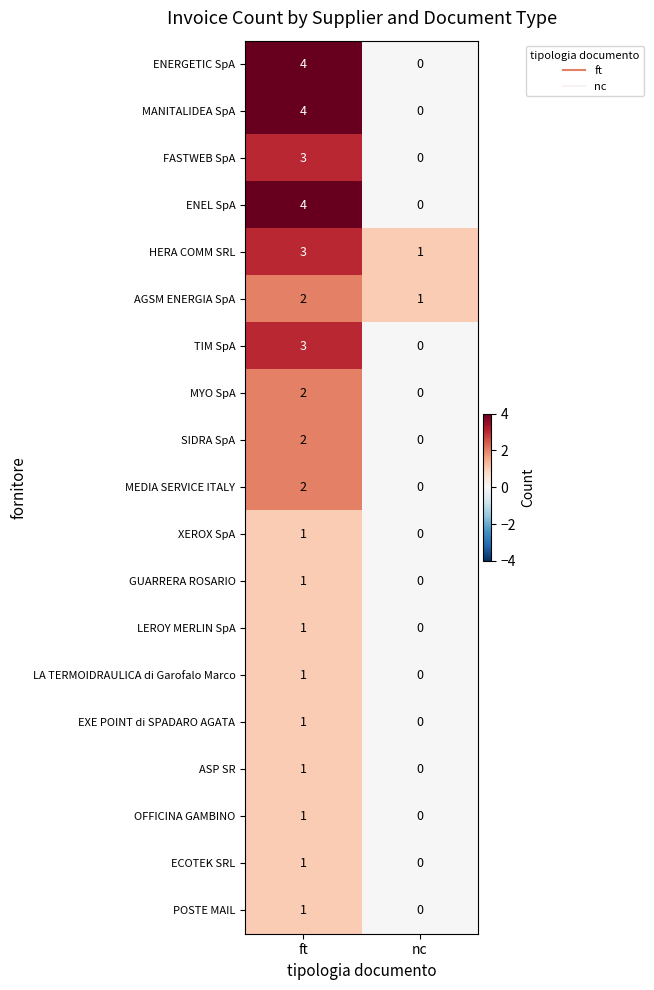

Count the number of categories in the chart.

2